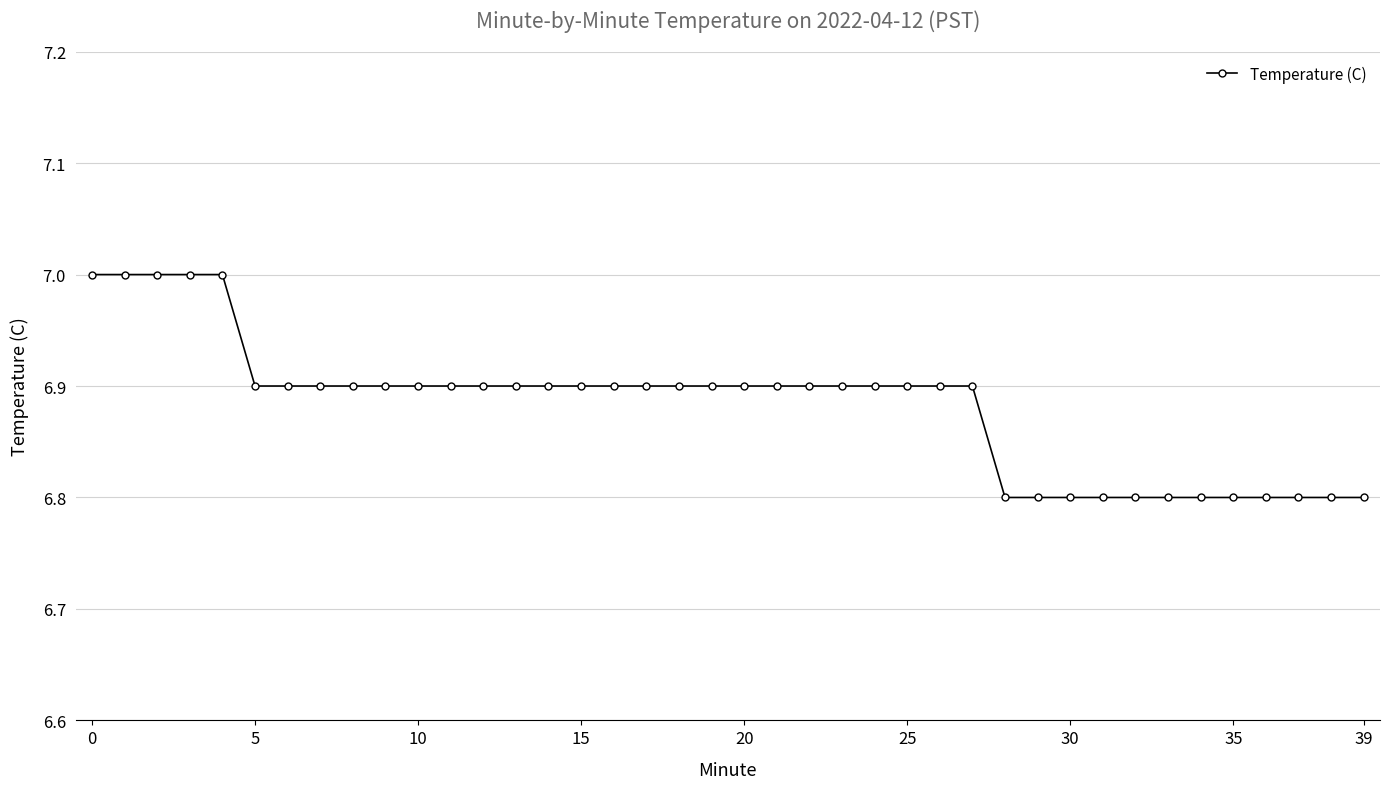

What is the maximum value shown in the chart?

7.0